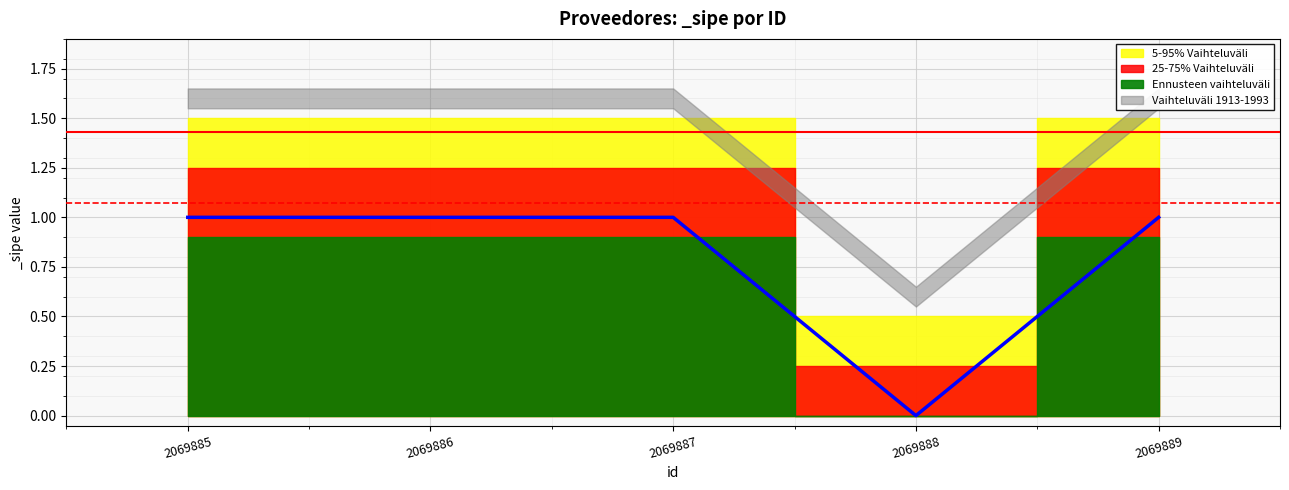

Rank the categories by value from highest to lowest.

2069885, 2069886, 2069887, 2069889, 2069888